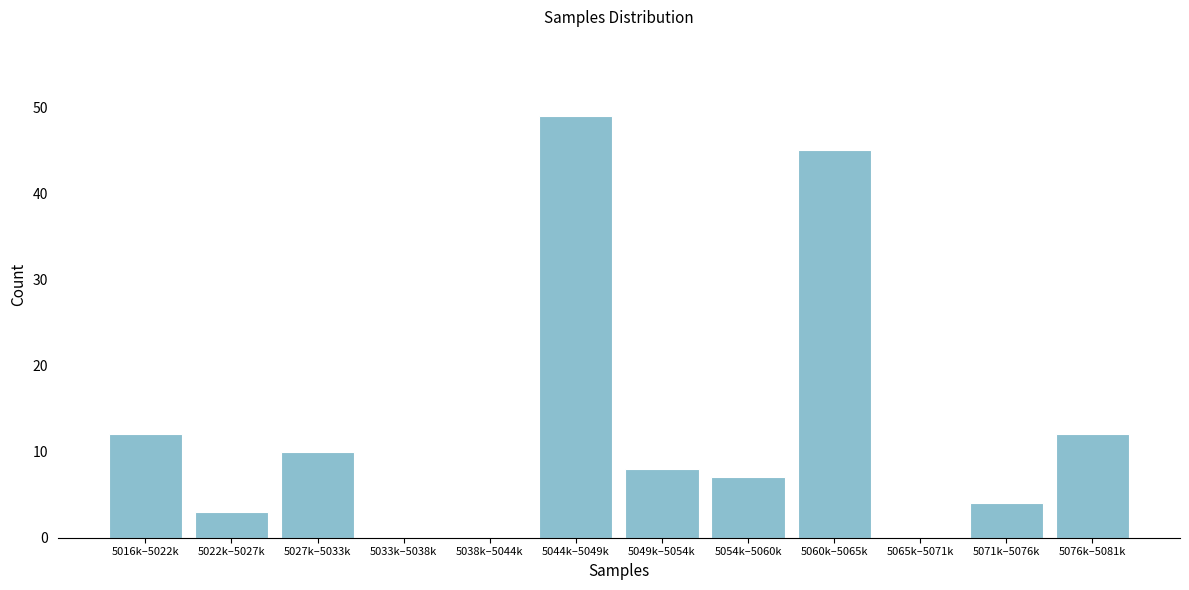

Reading right to left, extract all data points from this chart.

5076k–5081k=12	5071k–5076k=4	5065k–5071k=0	5060k–5065k=45	5054k–5060k=7	5049k–5054k=8	5044k–5049k=49	5038k–5044k=0	5033k–5038k=0	5027k–5033k=10	5022k–5027k=3	5016k–5022k=12